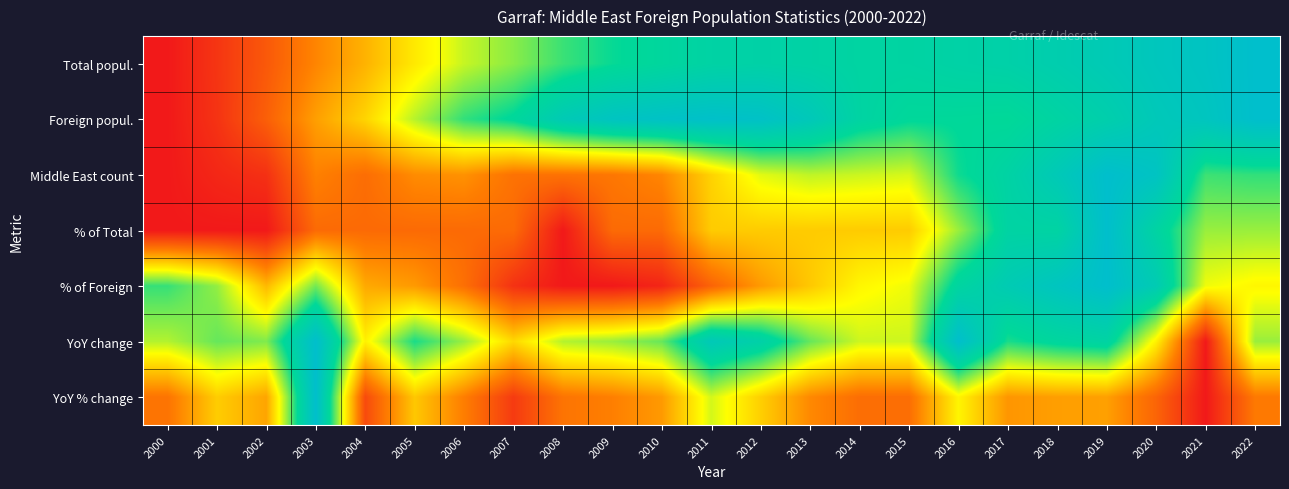

At which category does the chart reach its peak across all series?

2022